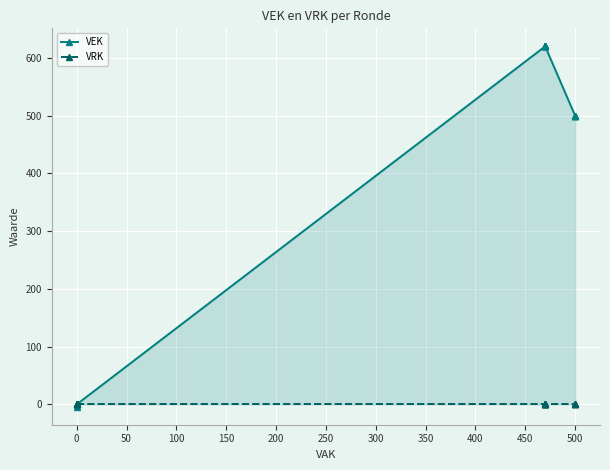

True or false: VEK has more than 0 points higher than both neighbors.

False